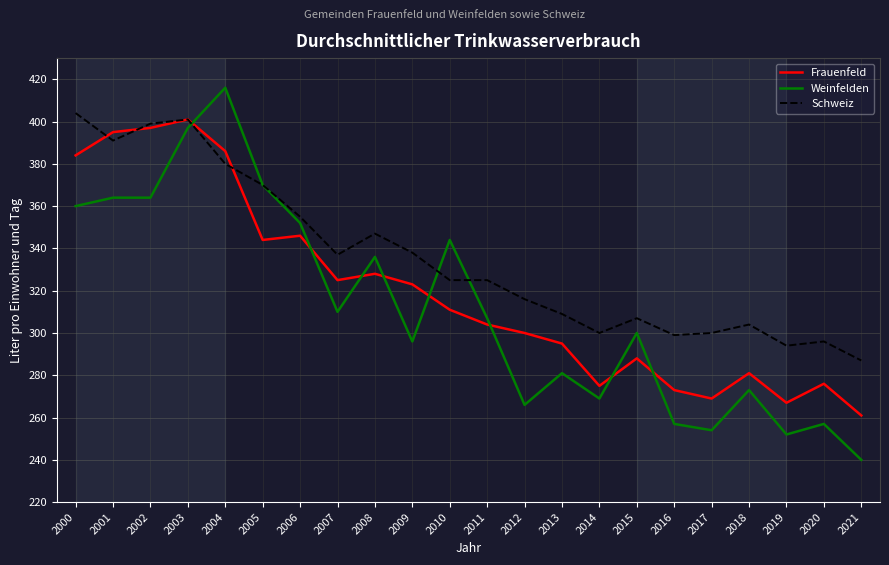

The Weinfelden series shows 257 at 2016. True or false?

True